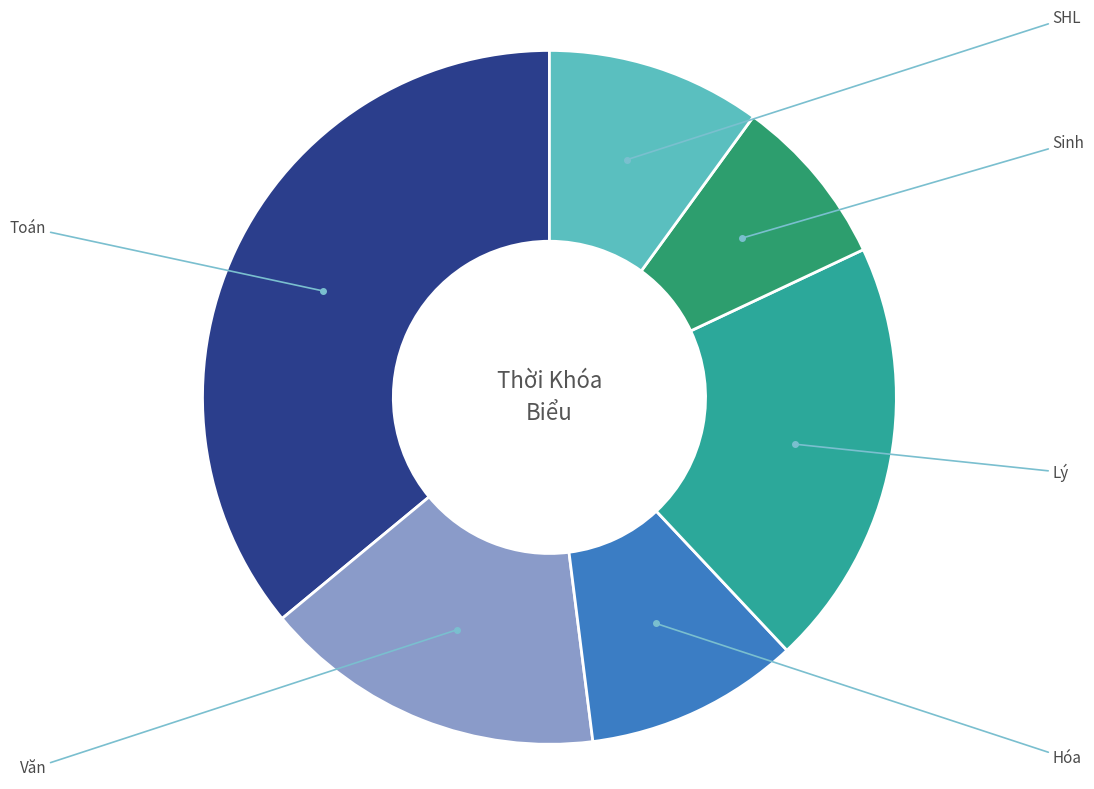

Rank the categories by value from lowest to highest.

Sinh, Hóa, SHL, Văn, Lý, Toán